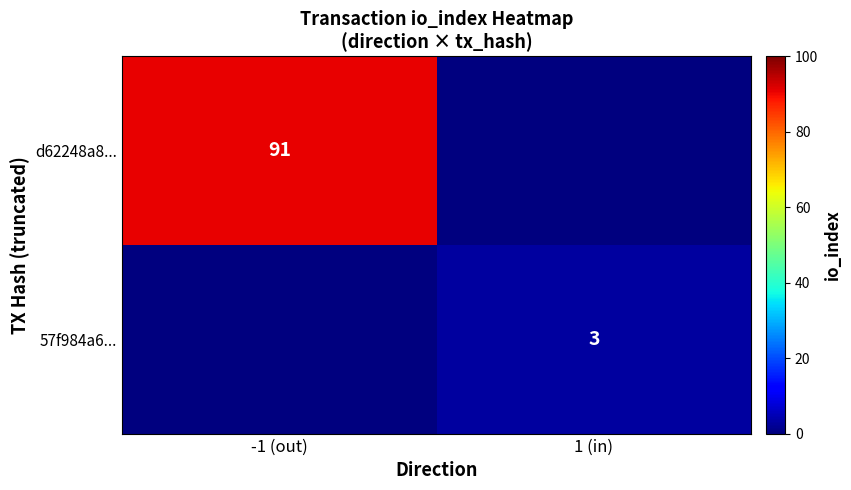

The value of 57f984a6... at 1 (in) is 5. True or false?

False